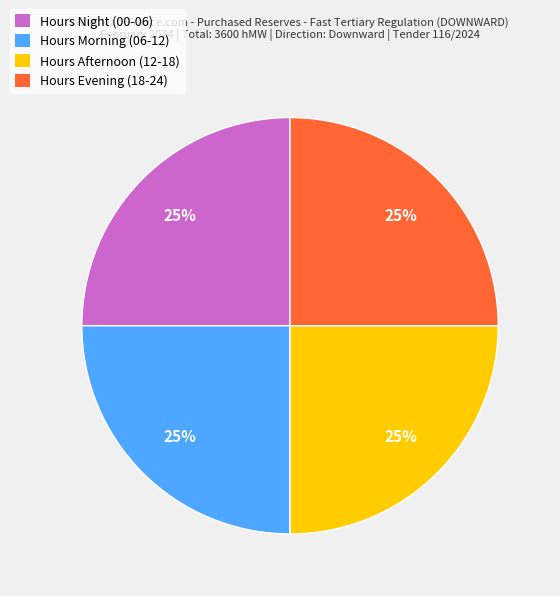

Does Hours Night (00-06) account for over 50% of the chart?

No